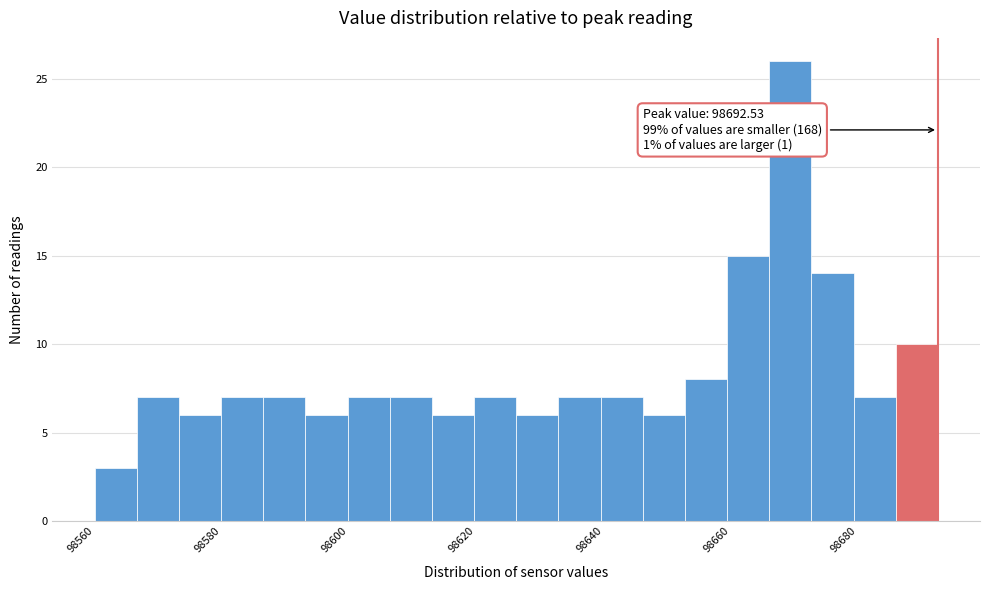

Read against the x-axis, roughly where is the centre of the tallest bar?

98670